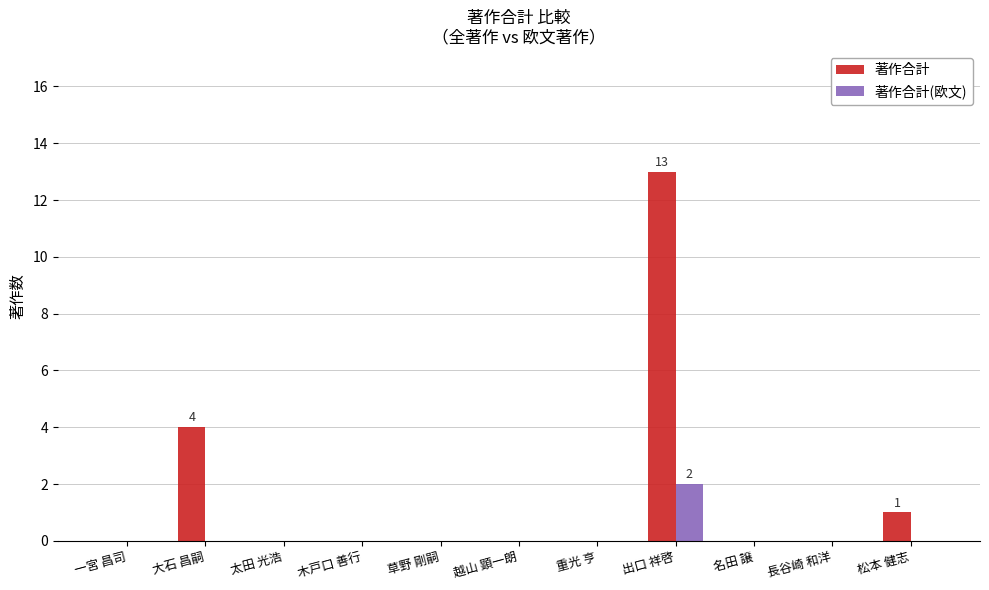

The value of 著作合計(欧文) at 名田 譲 is -1. True or false?

False